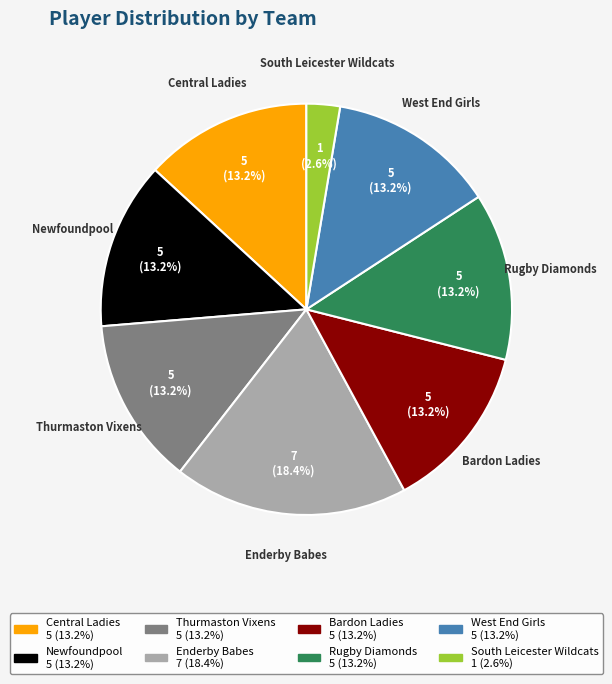

Is there a majority slice in this chart?

No